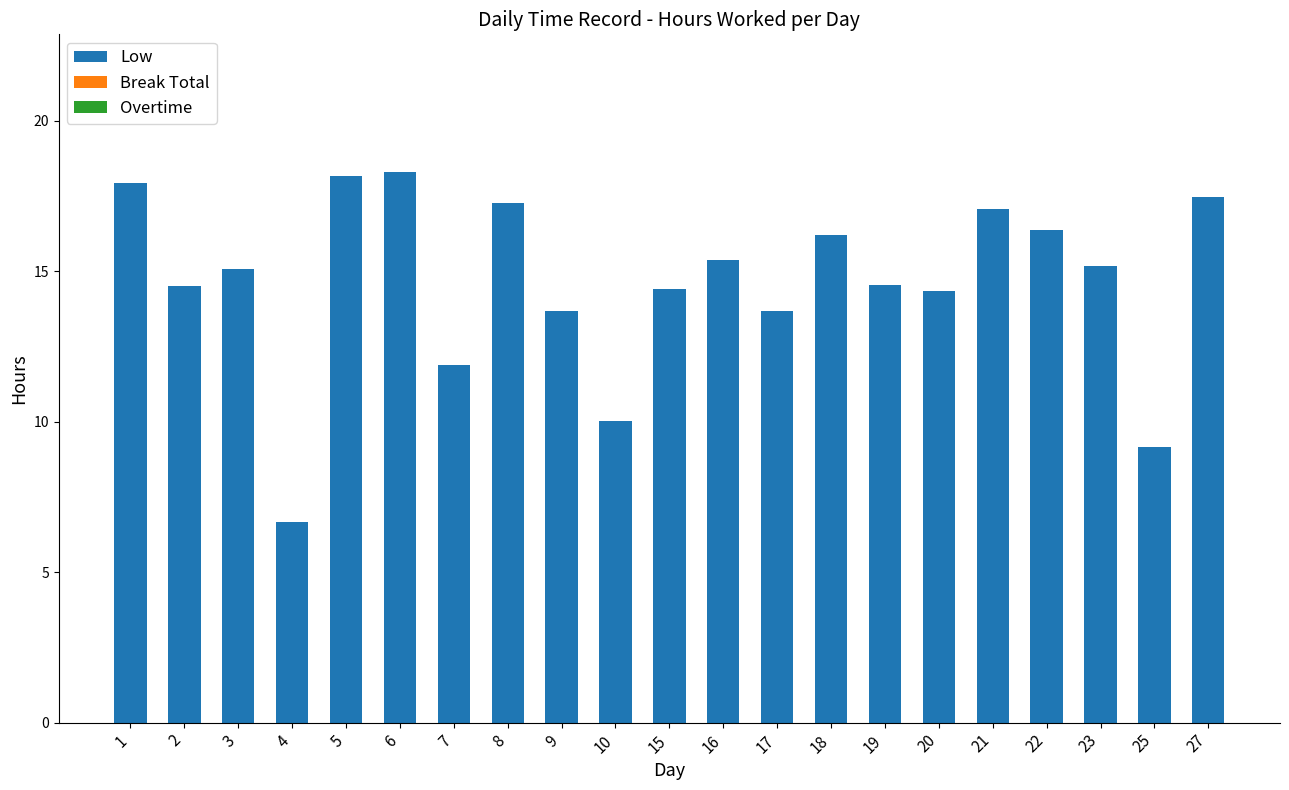

What is the difference between the values at 5 and 9?

4.5